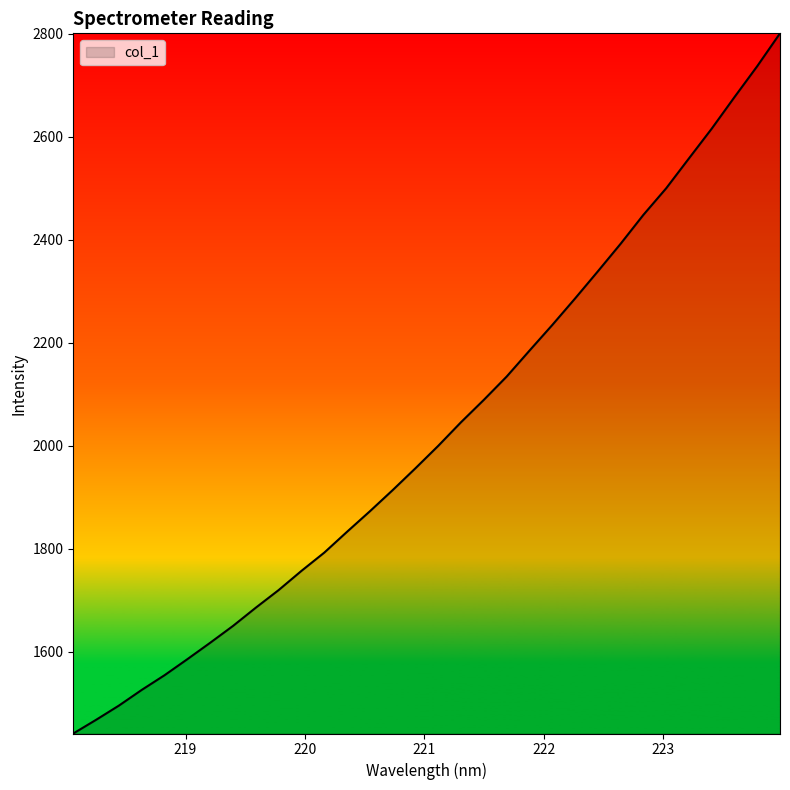

What is the average value?

2028.3